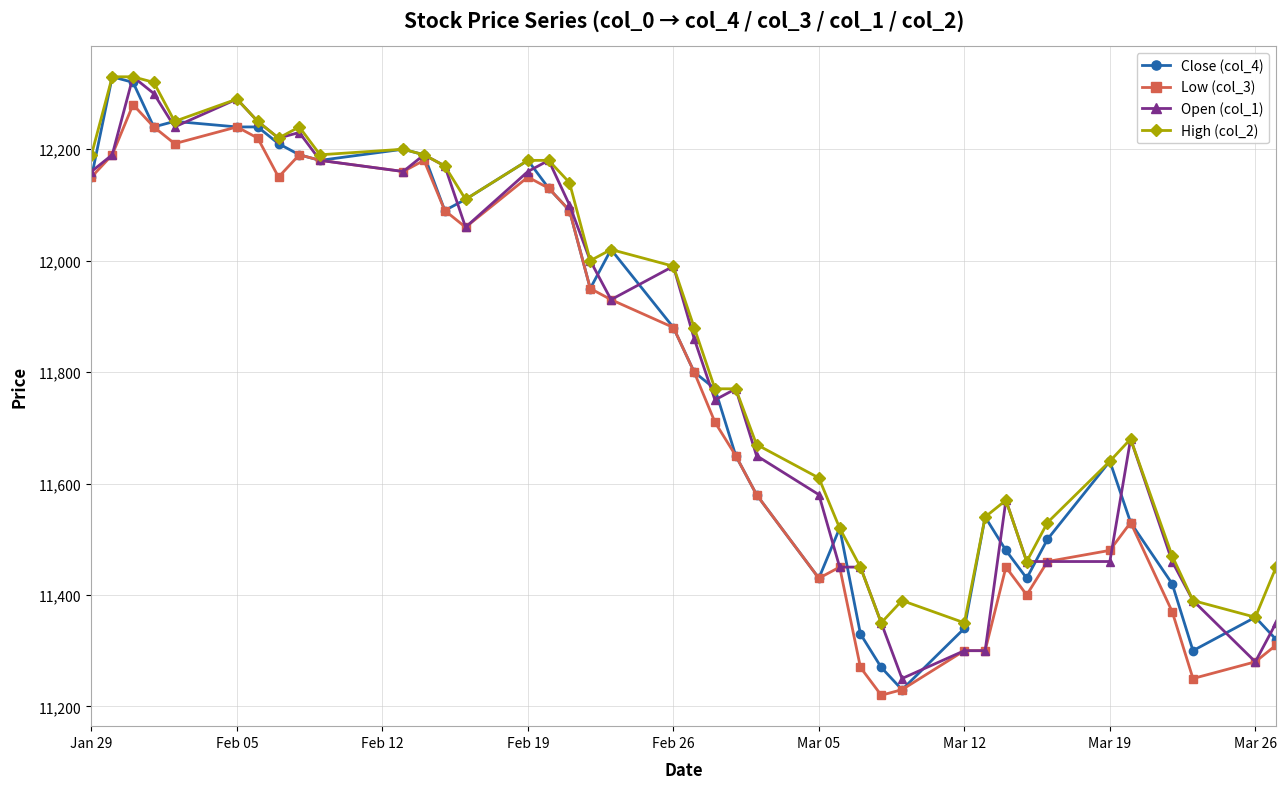

Which series has the largest total across all categories?

High (col_2)